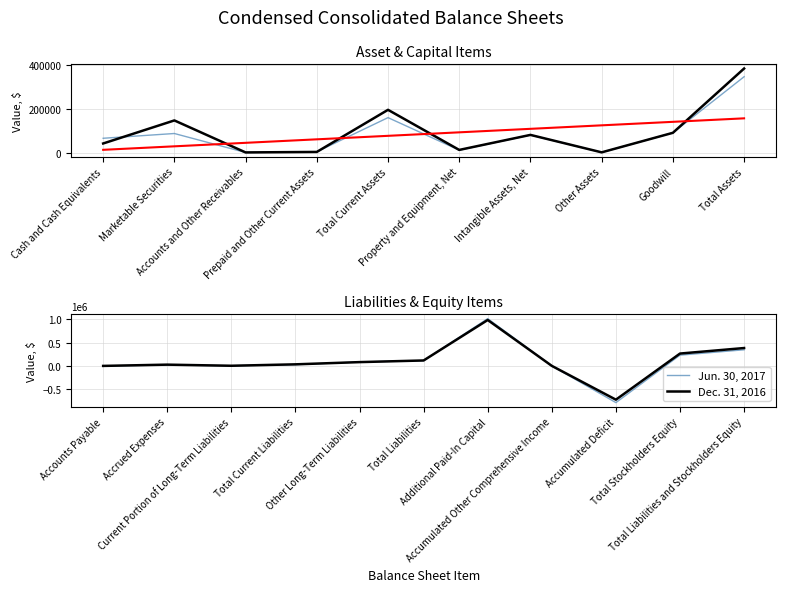

The value of Dec. 31, 2016 at Current Portion of Long-Term Liabilities is 4826. True or false?

True